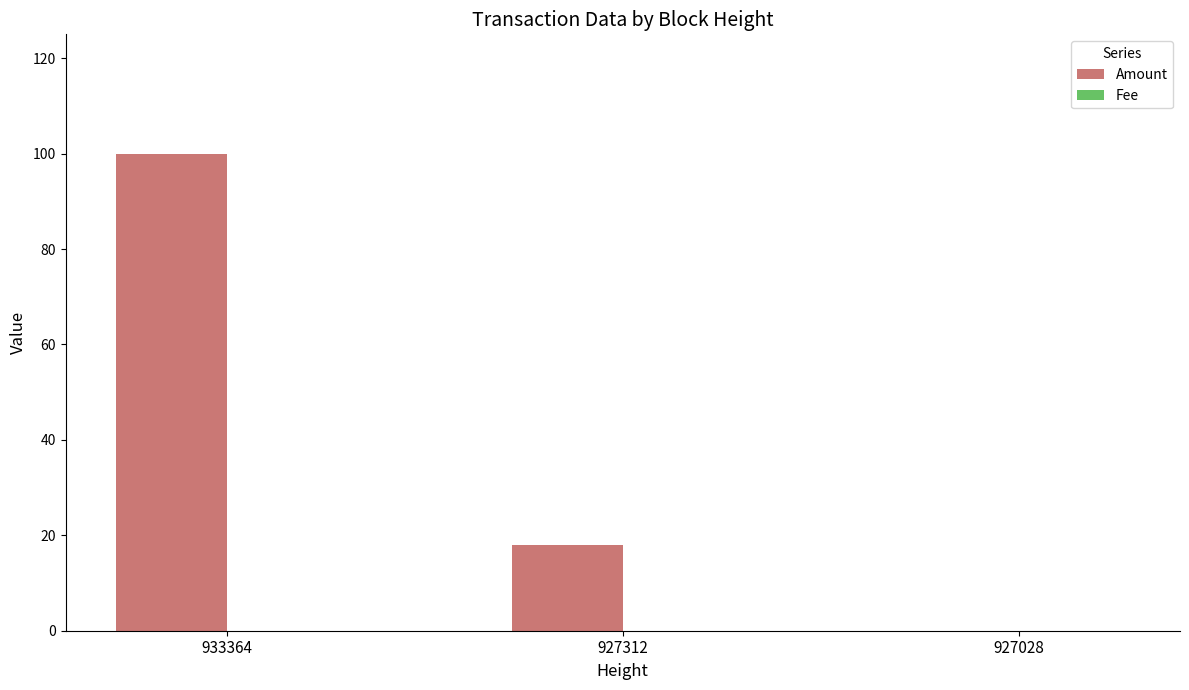

Which category has the highest value in the Amount series?

933364